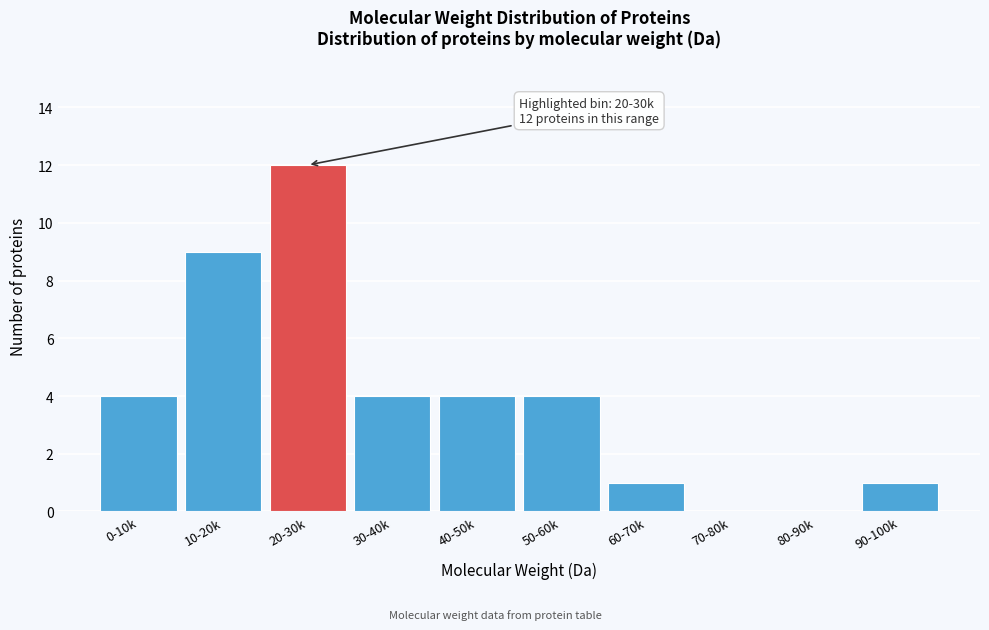

Reading right to left, extract all data points from this chart.

90-100k=1	80-90k=0	70-80k=0	60-70k=1	50-60k=4	40-50k=4	30-40k=4	20-30k=12	10-20k=9	0-10k=4